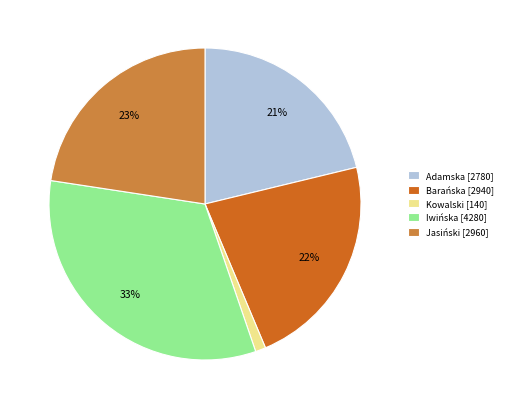

Do Jasiński [2960] and Kowalski [140] together represent more than half of the pie?

No